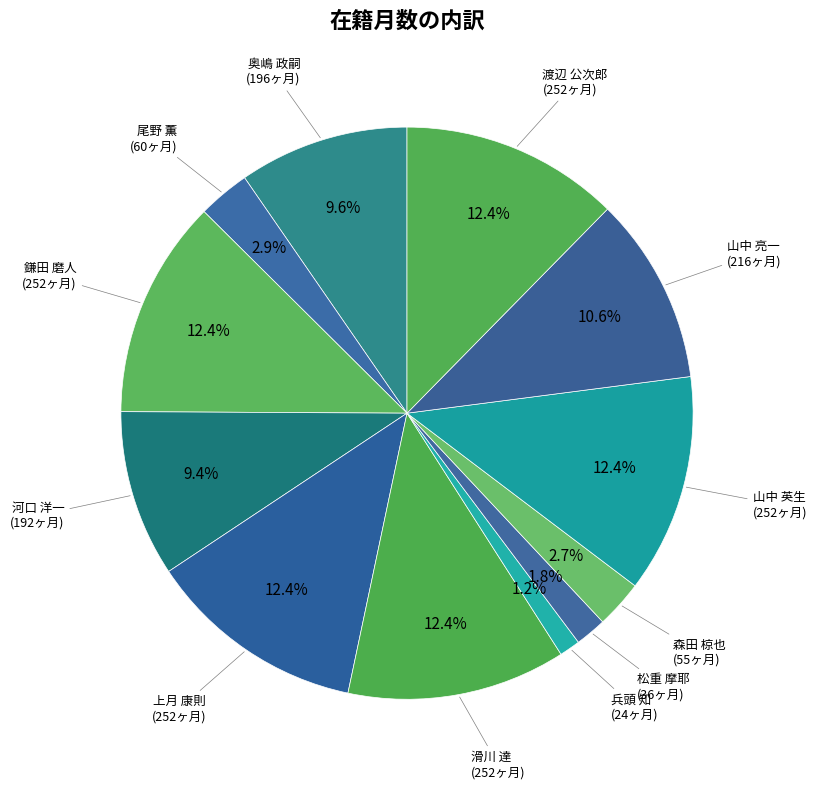

Which category has the biggest portion of the pie?

鎌田 磨人